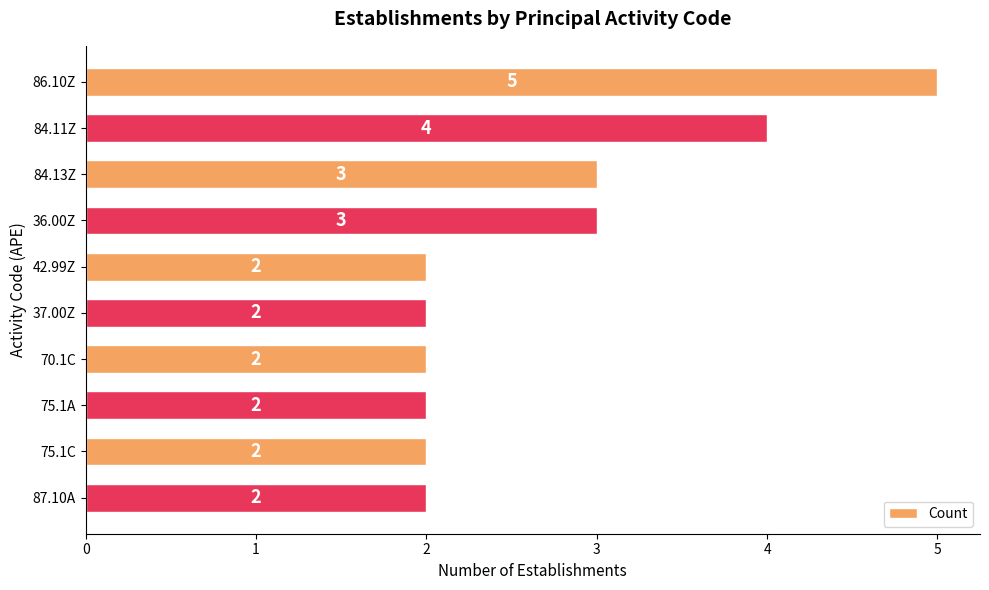

The value at 84.11Z is 4. True or false?

True